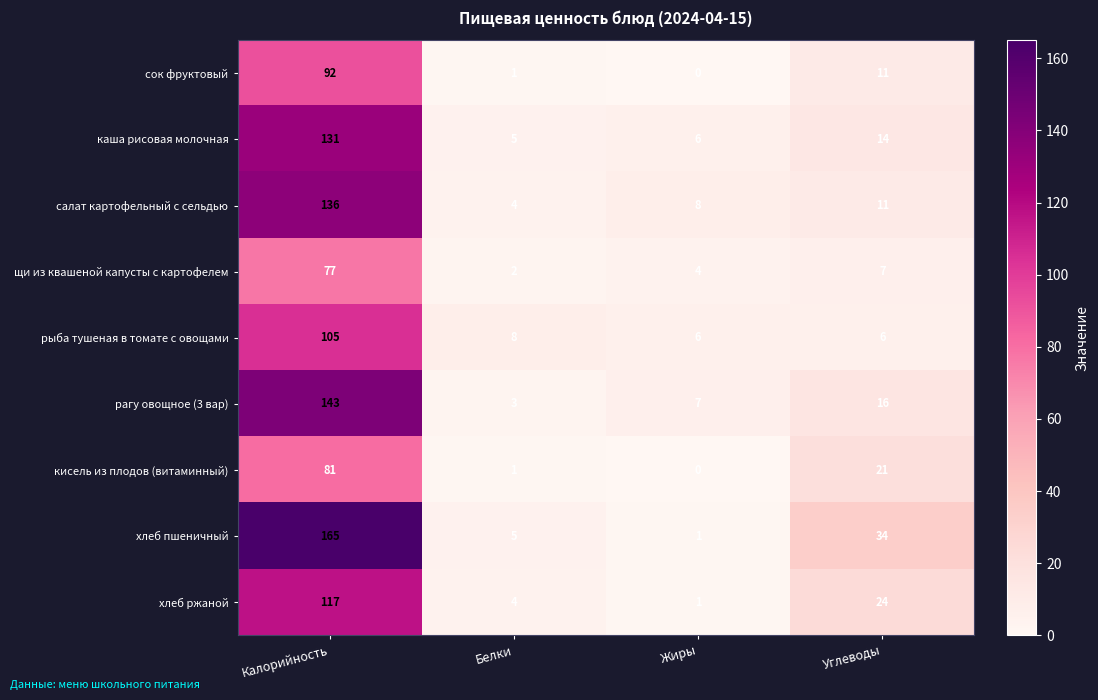

Is the value of рыба тушеная в томате с овощами at Углеводы greater than the value of рагу овощное (3 вар) at Углеводы?

No